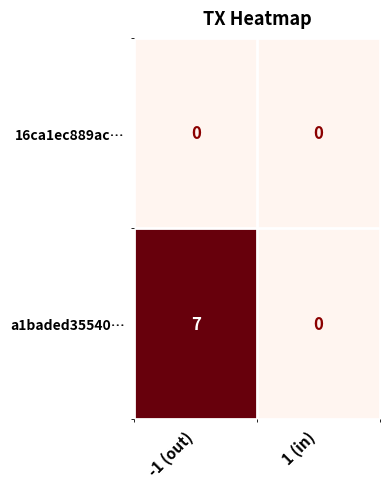

Is the value of 16ca1ec889ac… at -1 (out) greater than the value of a1baded35540… at -1 (out)?

No